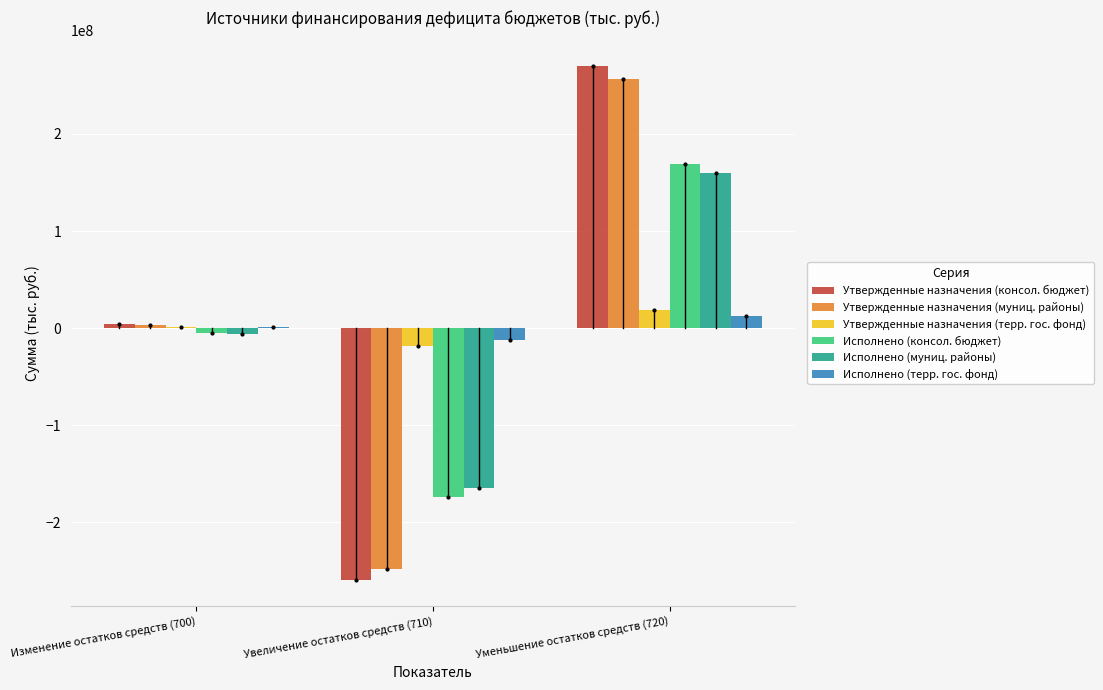

Which category has the highest value in the Утвержденные назначения (терр. гос. фонд) series?

Уменьшение остатков средств (720)